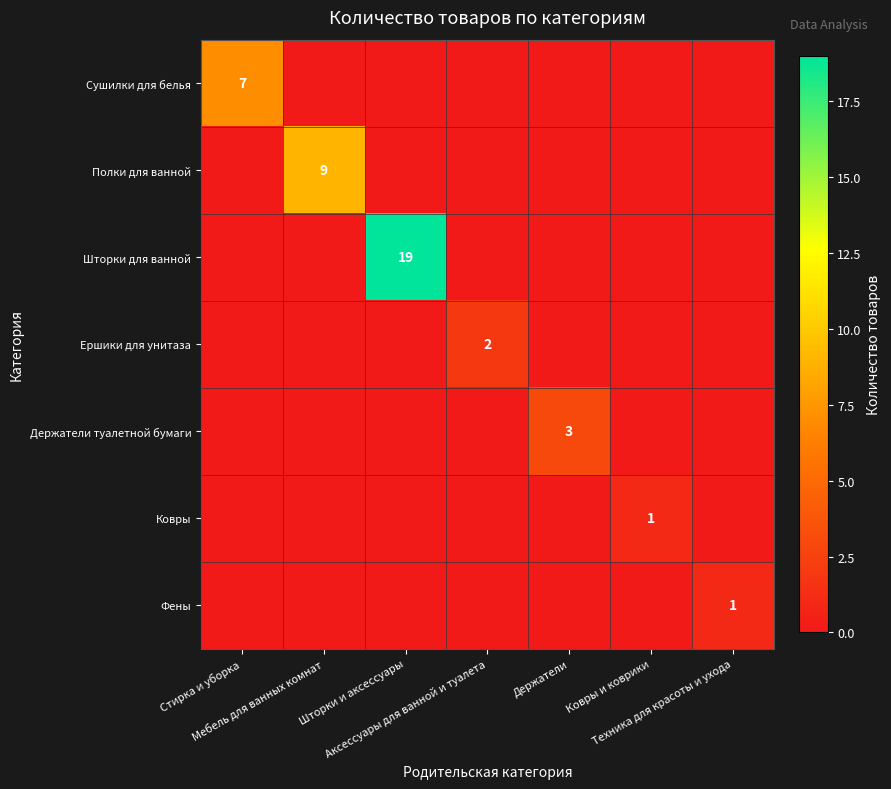

List the labels in order of Ковры value, smallest first.

Стирка и уборка, Мебель для ванных комнат, Шторки и аксессуары, Аксессуары для ванной и туалета, Держатели, Техника для красоты и ухода, Ковры и коврики